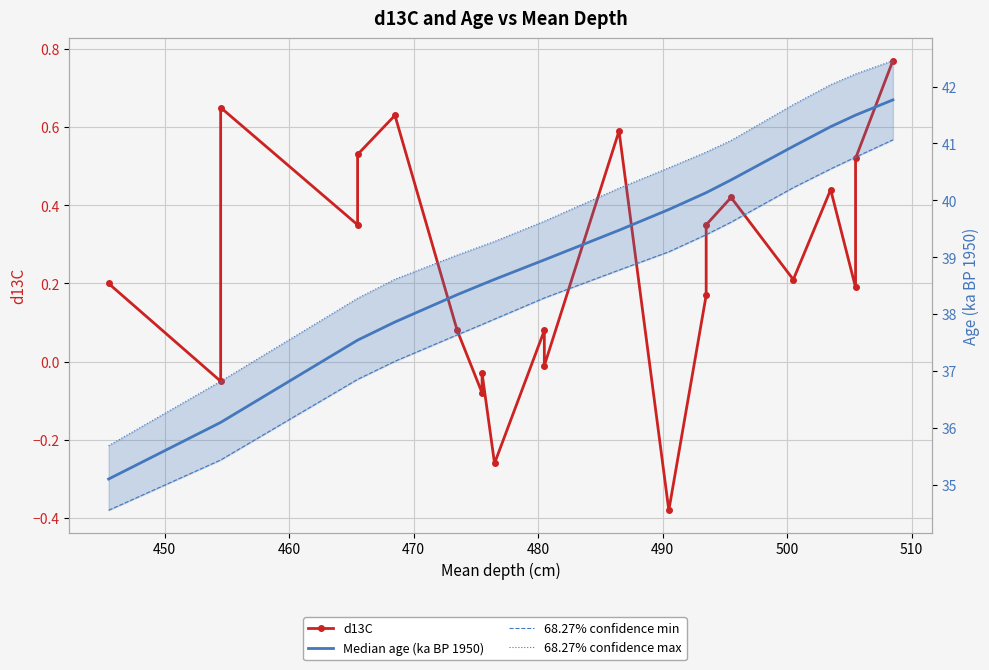

What are all the series names shown in the legend?

d13C, Median age (ka BP 1950), 68.27% confidence min, 68.27% confidence max